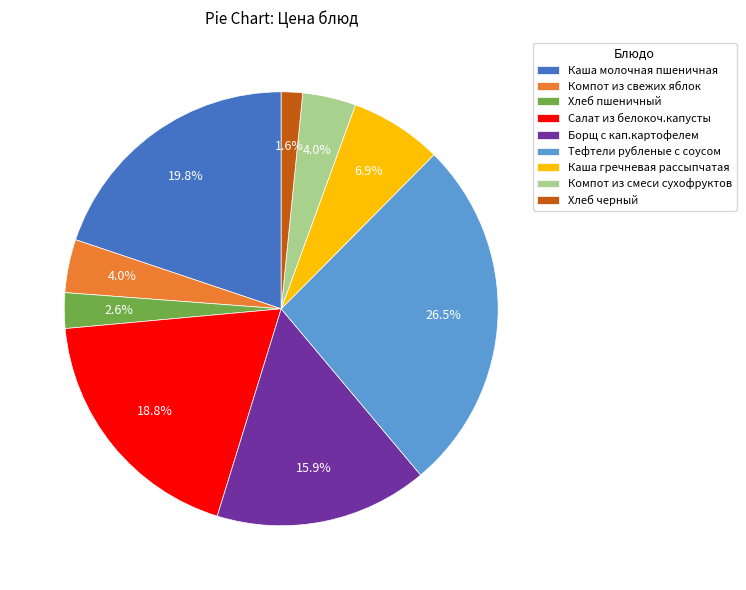

Does any single category account for the majority?

No